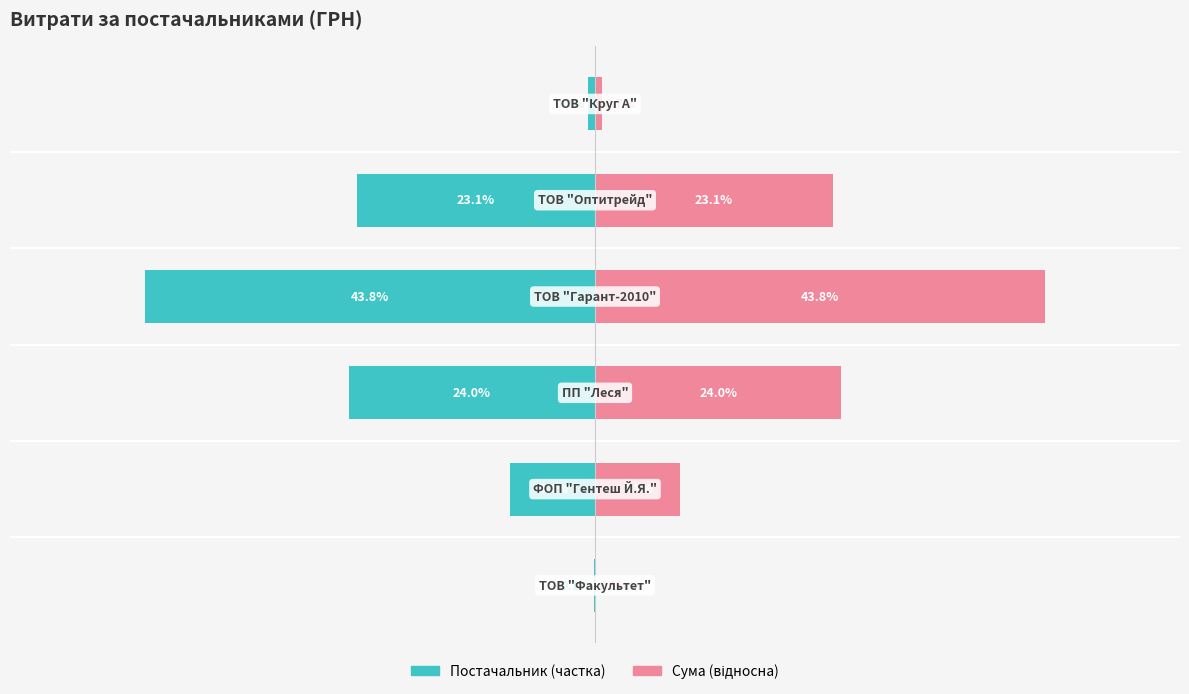

Reading right to left, transcribe all the data shown in this chart.

Постачальник (частка): 5=-0.7	4=-23.1	3=-43.8	2=-24.0	1=-8.3	0=-0.1
Сума (ГРН): 5=0.7	4=23.1	3=43.8	2=24.0	1=8.3	0=0.1